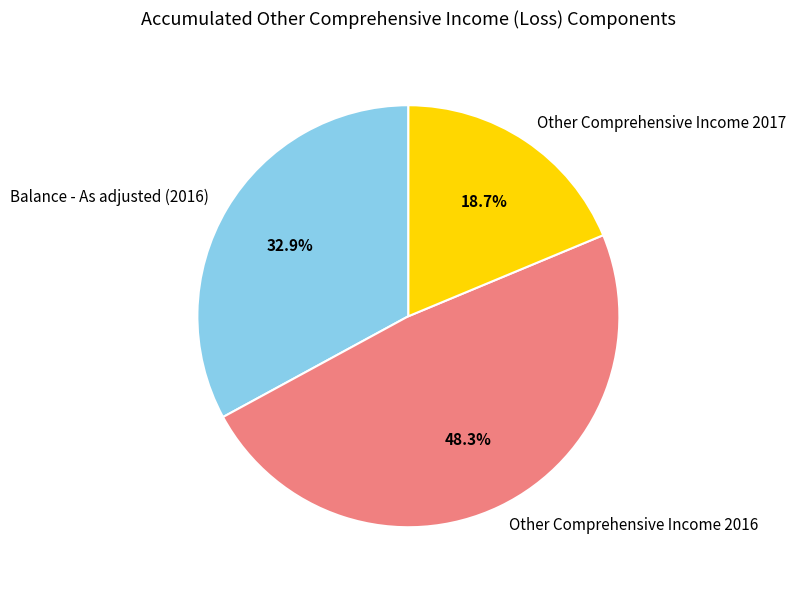

Which slice is the smallest?

Other Comprehensive Income 2017